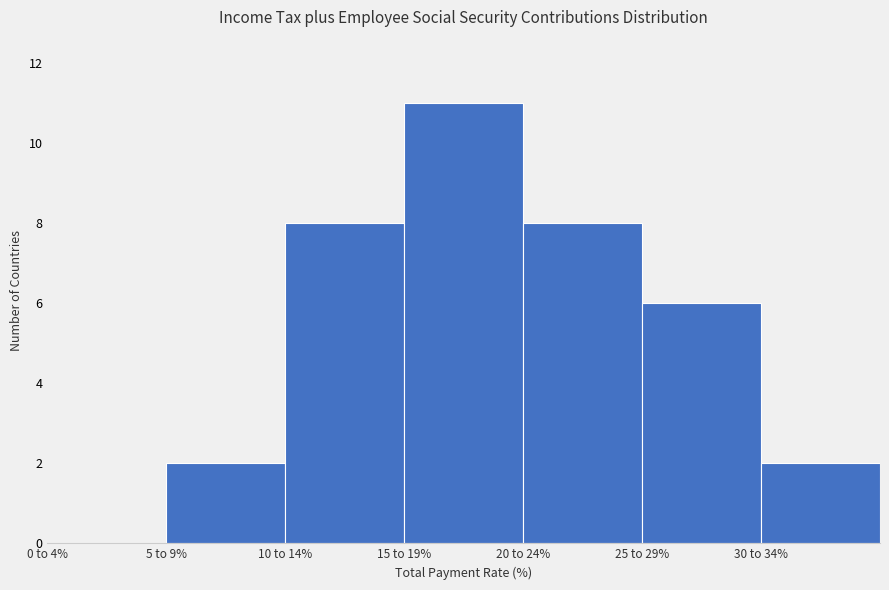

Reading left to right, list all the values displayed in this chart.

0 to 4%=0	5 to 9%=2	10 to 14%=8	15 to 19%=11	20 to 24%=8	25 to 29%=6	30 to 34%=2